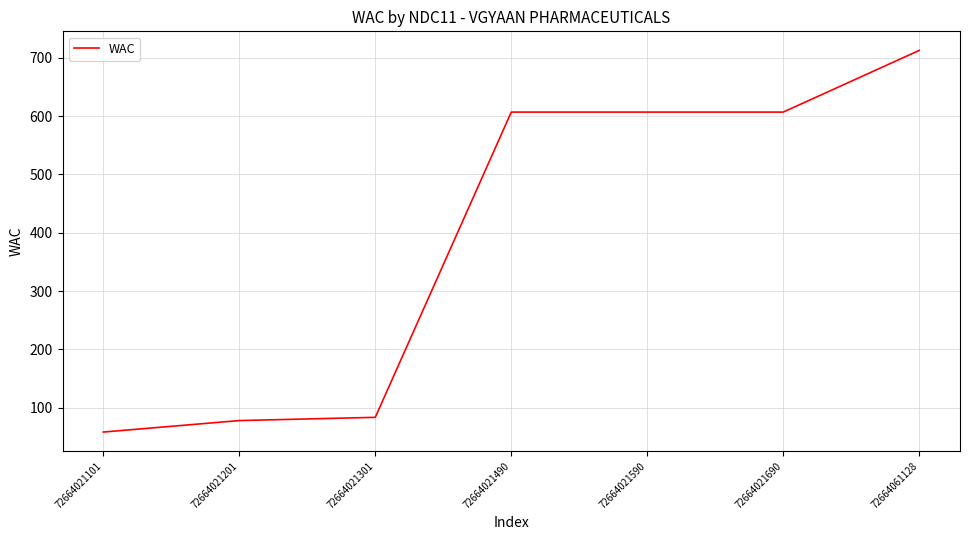

Does the chart display data point markers on the line(s)?

No